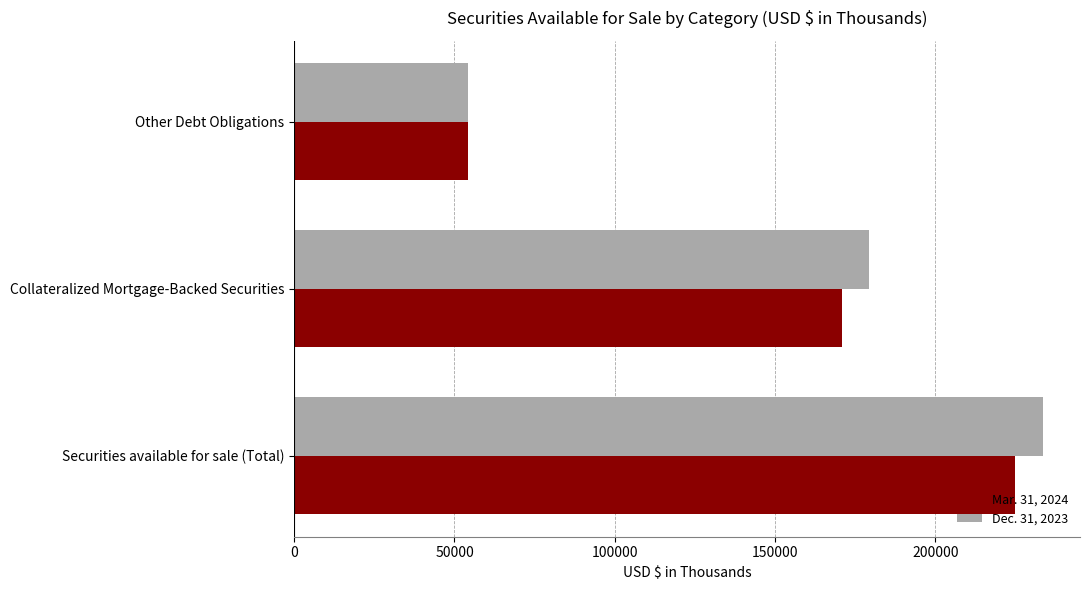

How many values in the Mar. 31, 2024 series are below 170784?

1